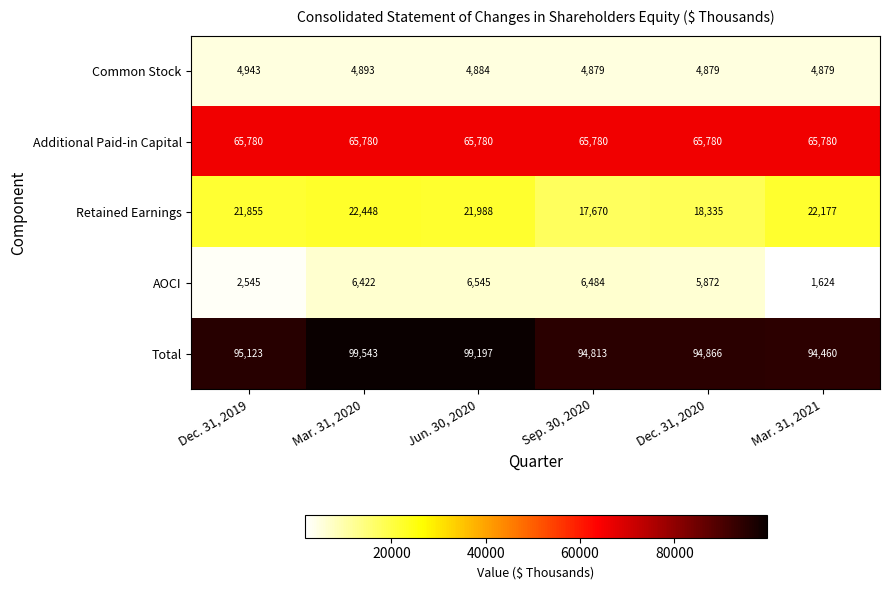

What is the lowest value of the Additional Paid-in Capital series?

65780